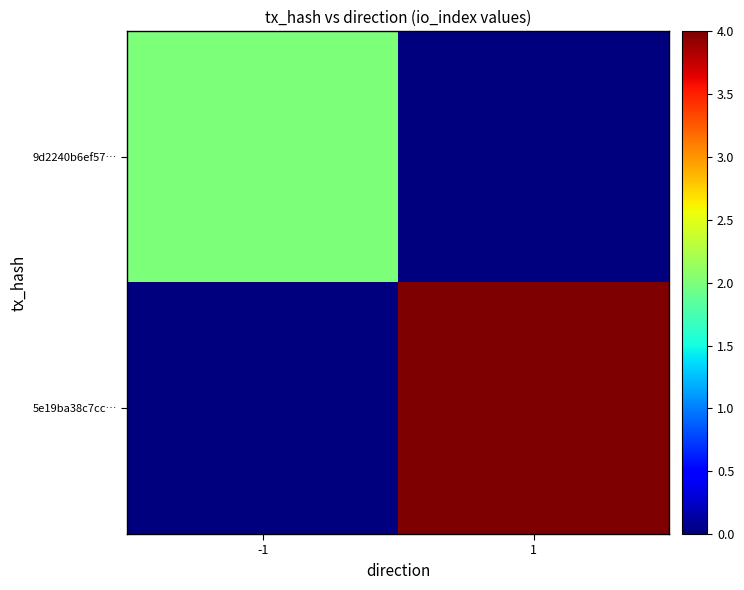

What is the difference between the highest and lowest values at 1?

4